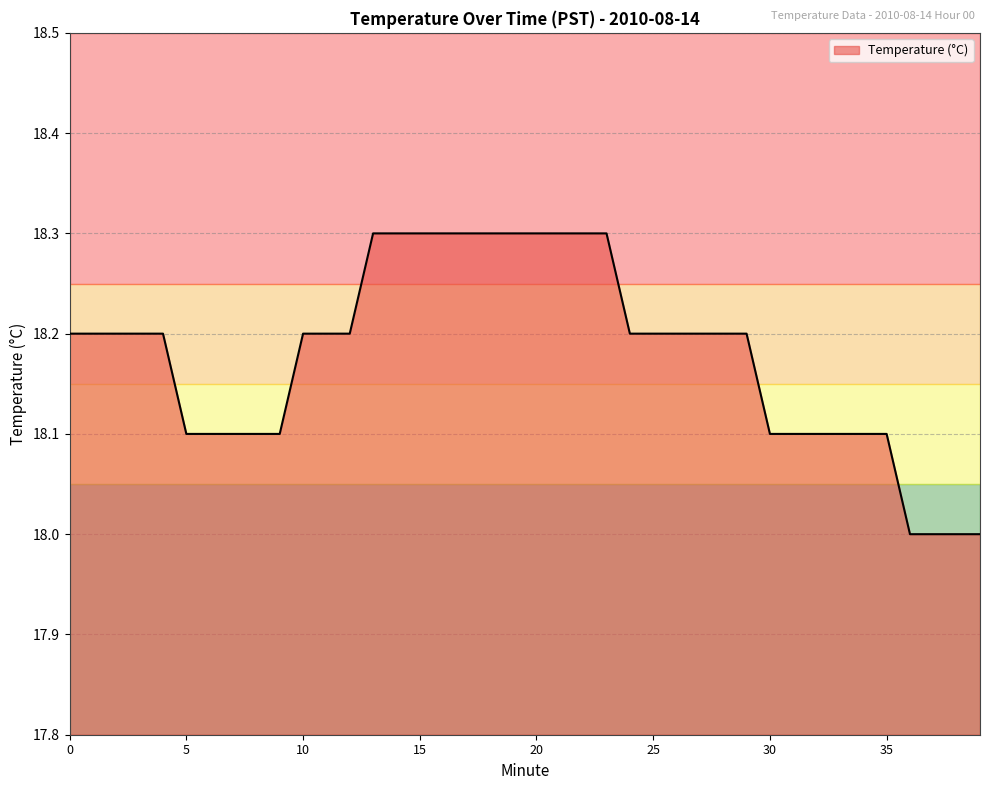

What is the minimum value shown in the chart?

18.0